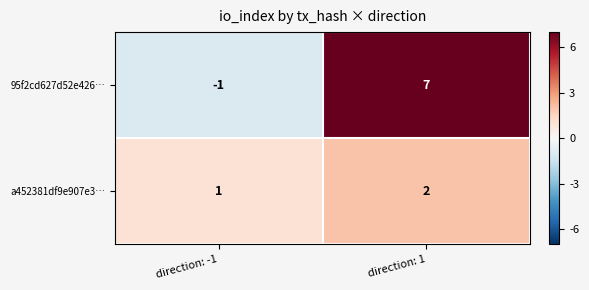

Rank the series by their maximum value, from highest to lowest.

95f2cd627d52e426…, a452381df9e907e3…